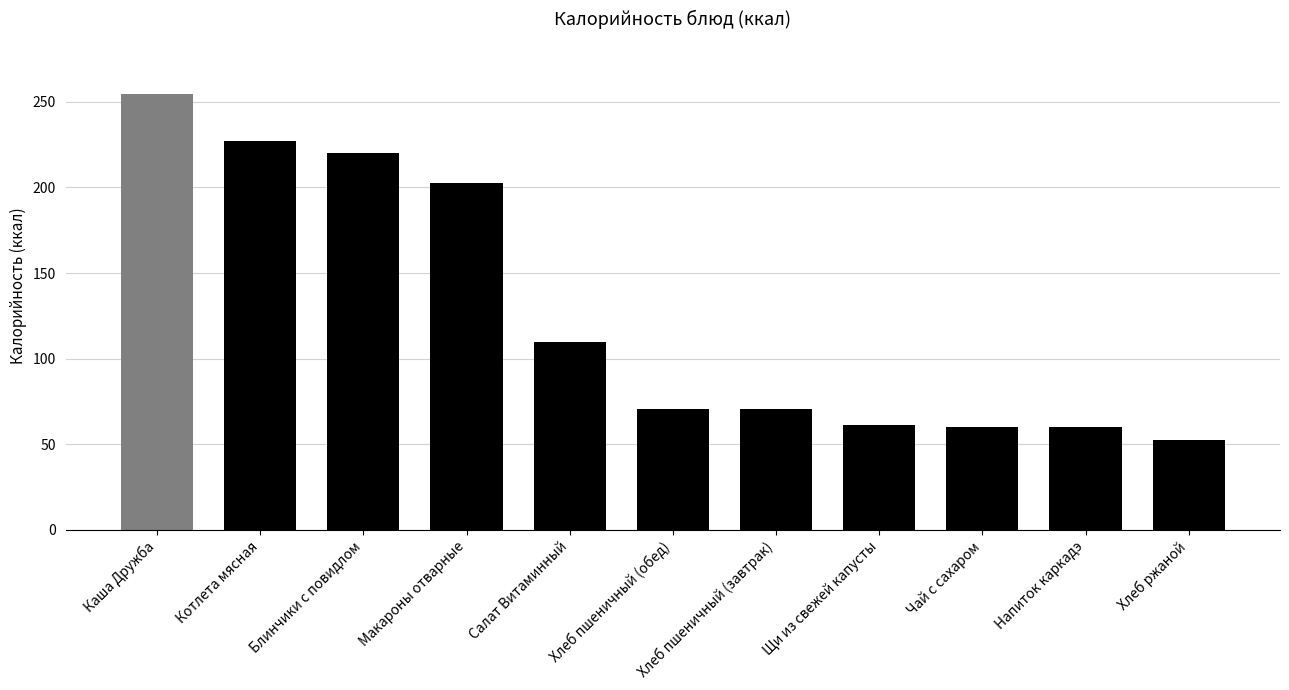

Between Макароны отварные and Чай с сахаром, which is larger?

Макароны отварные